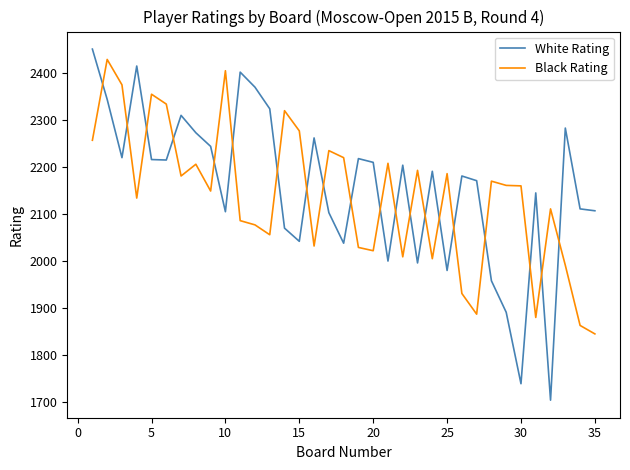

List the series in order of their peak value, lowest first.

Black Rating, White Rating